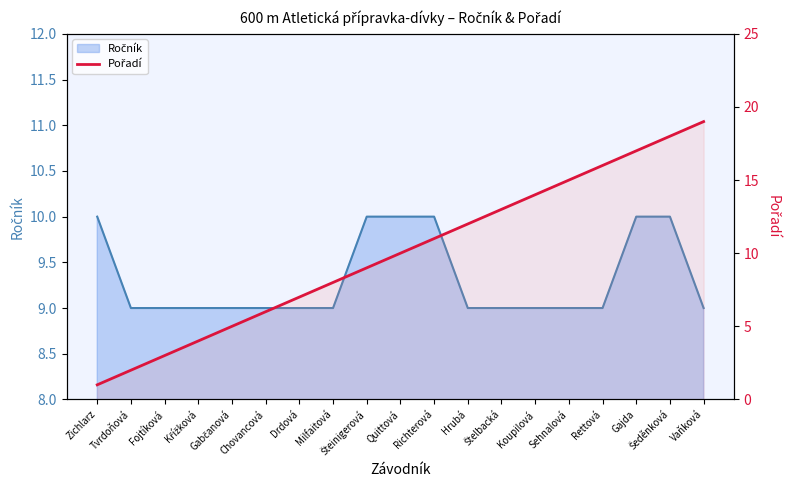

True or false: the data has more than 1 interior local peaks.

False